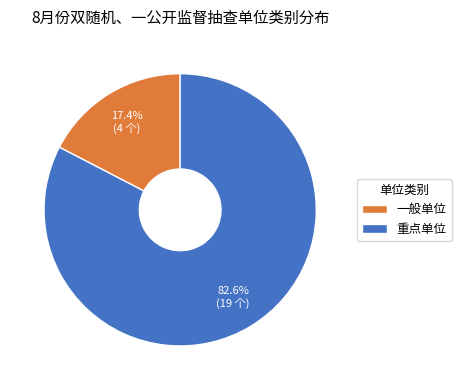

Count the number of slices in the pie.

2